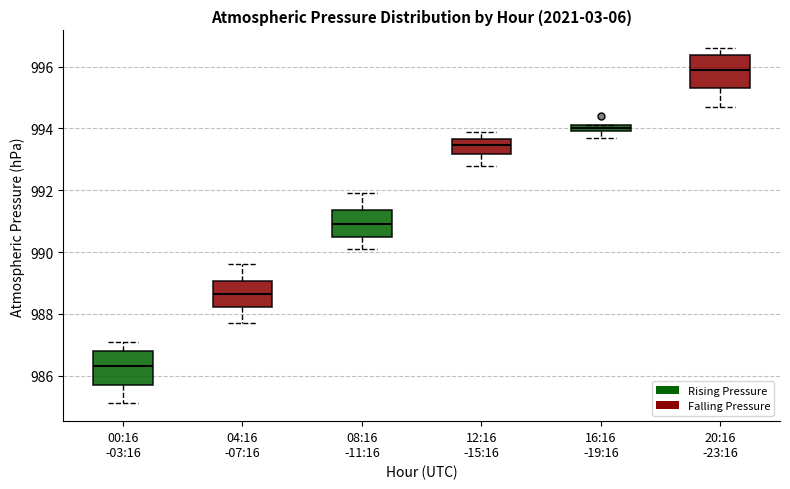

Where is the upper edge of the box for 00:16 -03:16 on the y-axis? The values are not printed on the chart, so give them approximately, as read against the axis.

986.8